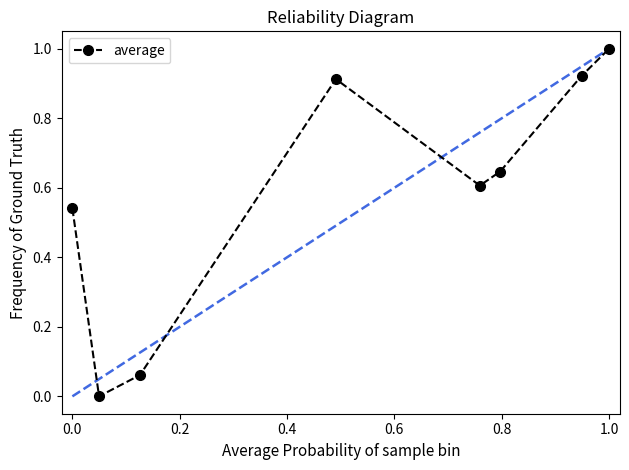

Does the chart have visible grid lines?

No